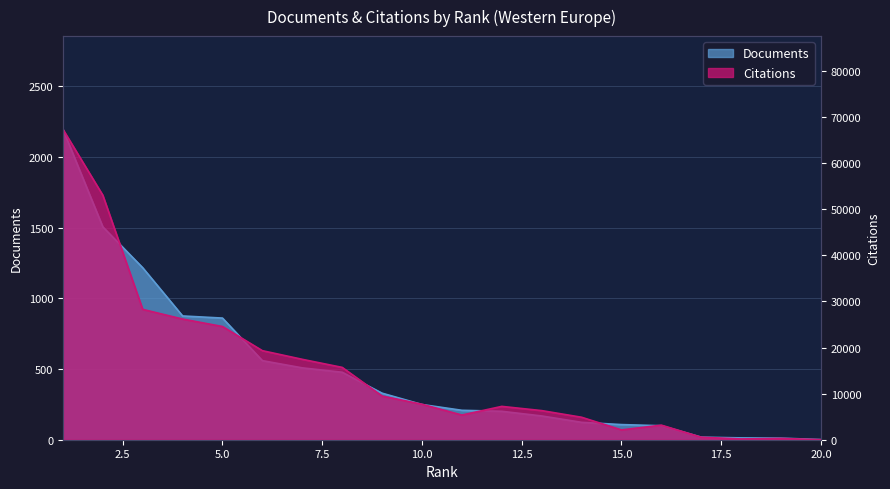

The value of Citations at 4 is 6521. True or false?

False